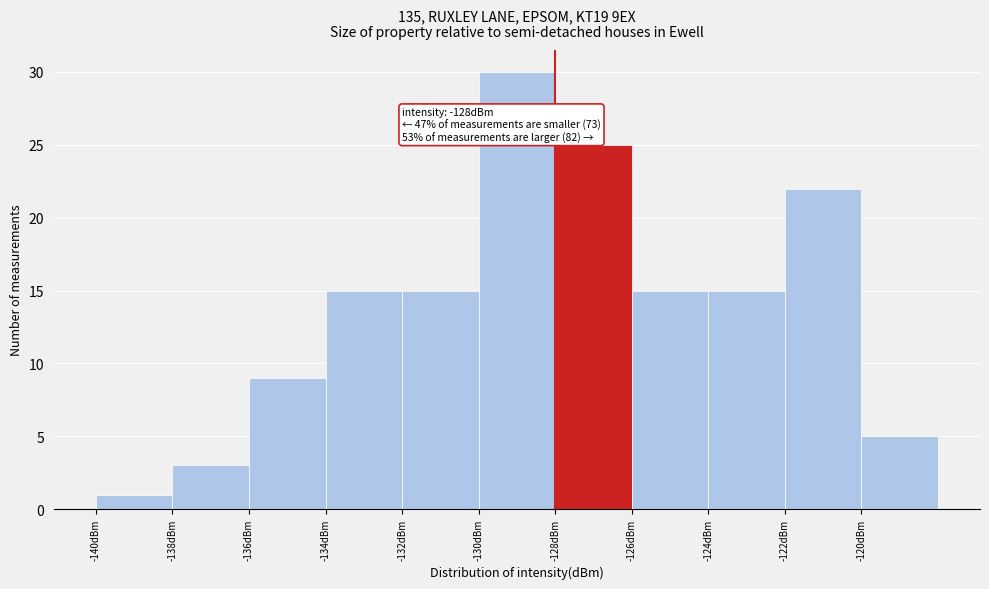

Over which range of the x-axis is the bar tallest?

-130 to -128